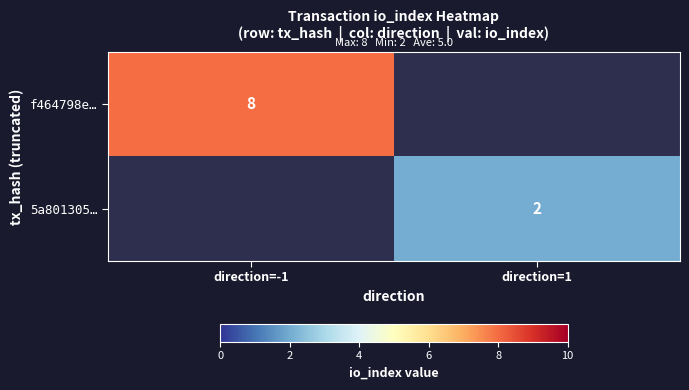

Is the value of f464798e… at direction=-1 greater than the value of 5a801305… at direction=1?

Yes